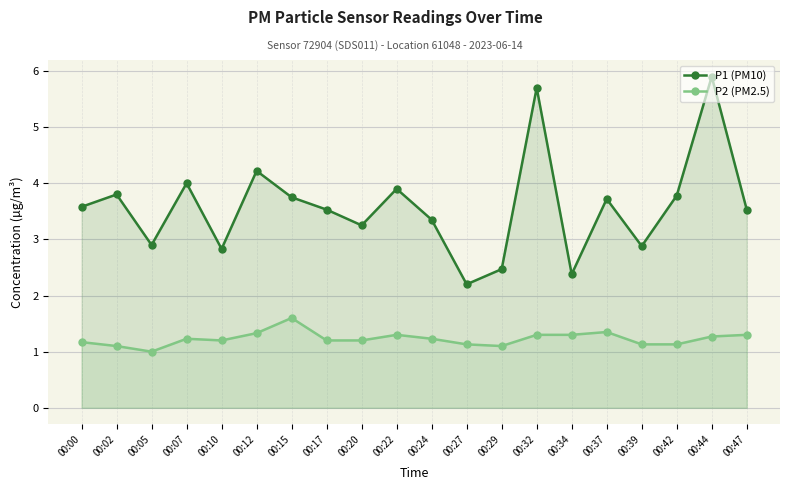

What is the sum of the P2 (PM2.5) values at 00:27 and 00:00?

2.3